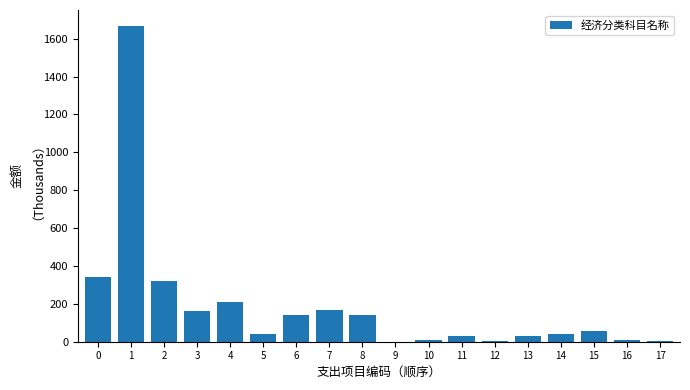

What is the sum of all values?

3370.9